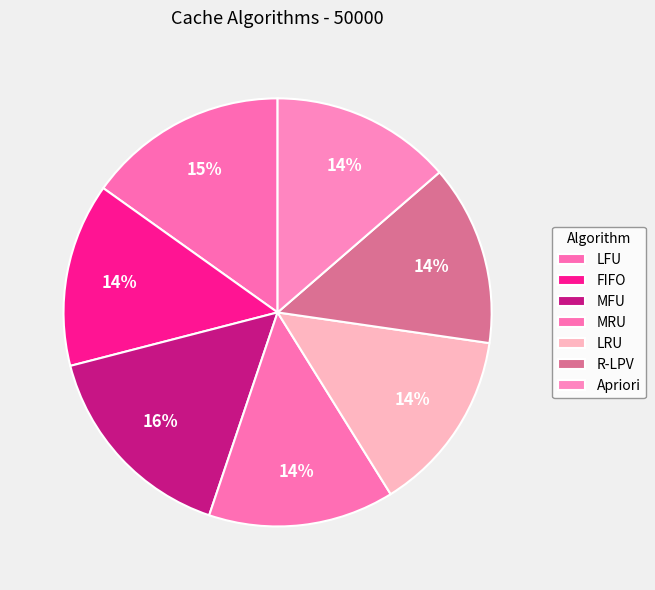

Is it true that LFU is 15% of the pie?

True